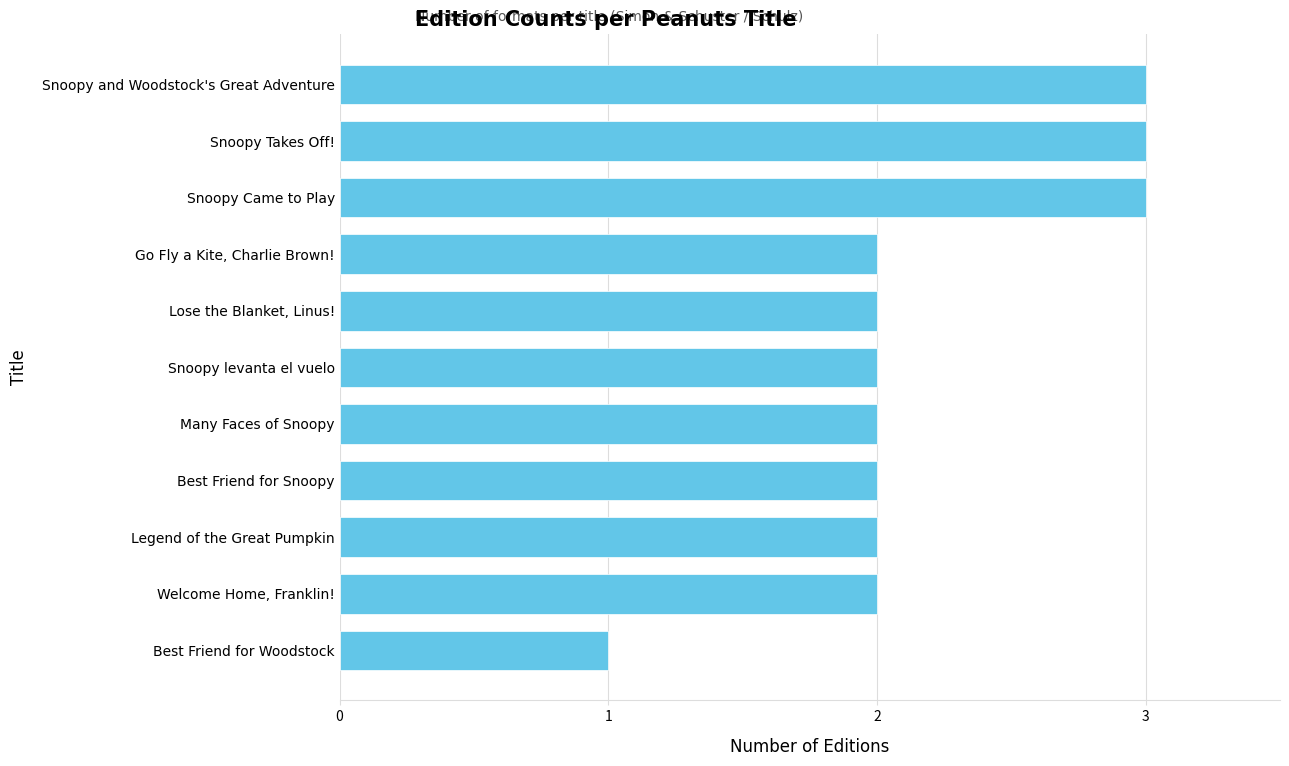

What is the maximum value shown in the chart?

3